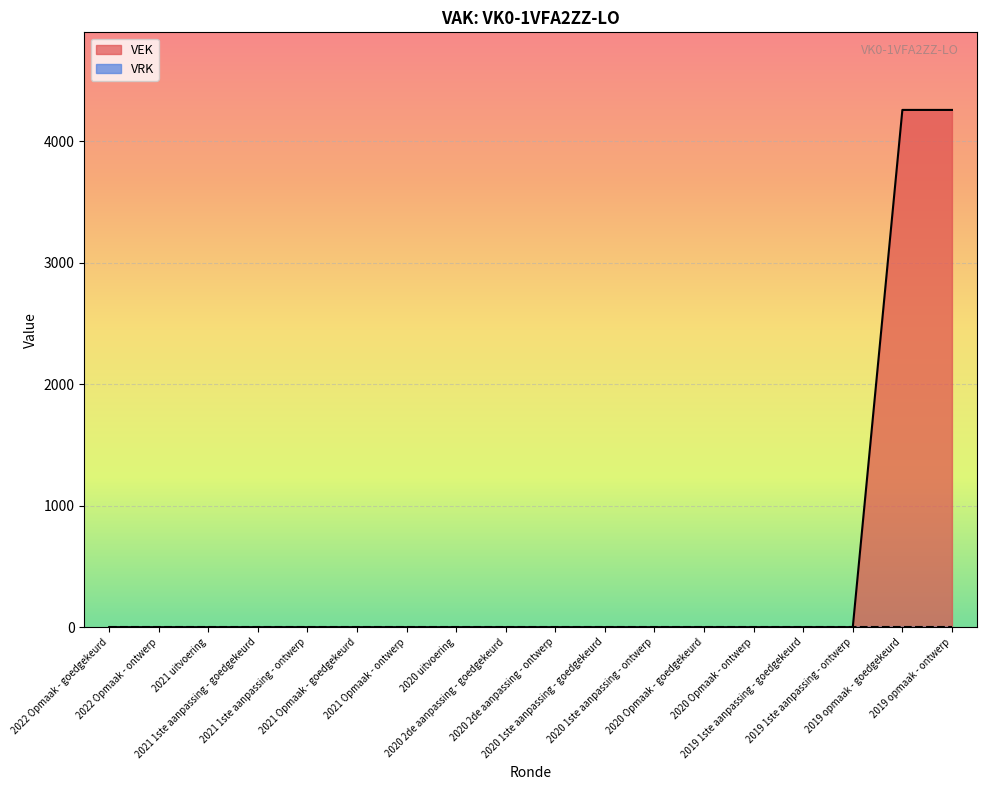

Reading left to right, extract all data points from this chart.

2022 Opmaak - goedgekeurd=0	2022 Opmaak - ontwerp=0	2021 uitvoering=0	2021 1ste aanpassing - goedgekeurd=0	2021 1ste aanpassing - ontwerp=0	2021 Opmaak - goedgekeurd=0	2021 Opmaak - ontwerp=0	2020 uitvoering=0	2020 2de aanpassing - goedgekeurd=0	2020 2de aanpassing - ontwerp=0	2020 1ste aanpassing - goedgekeurd=0	2020 1ste aanpassing - ontwerp=0	2020 Opmaak - goedgekeurd=0	2020 Opmaak - ontwerp=0	2019 1ste aanpassing - goedgekeurd=0	2019 1ste aanpassing - ontwerp=0	2019 opmaak - goedgekeurd=4258	2019 opmaak - ontwerp=4258